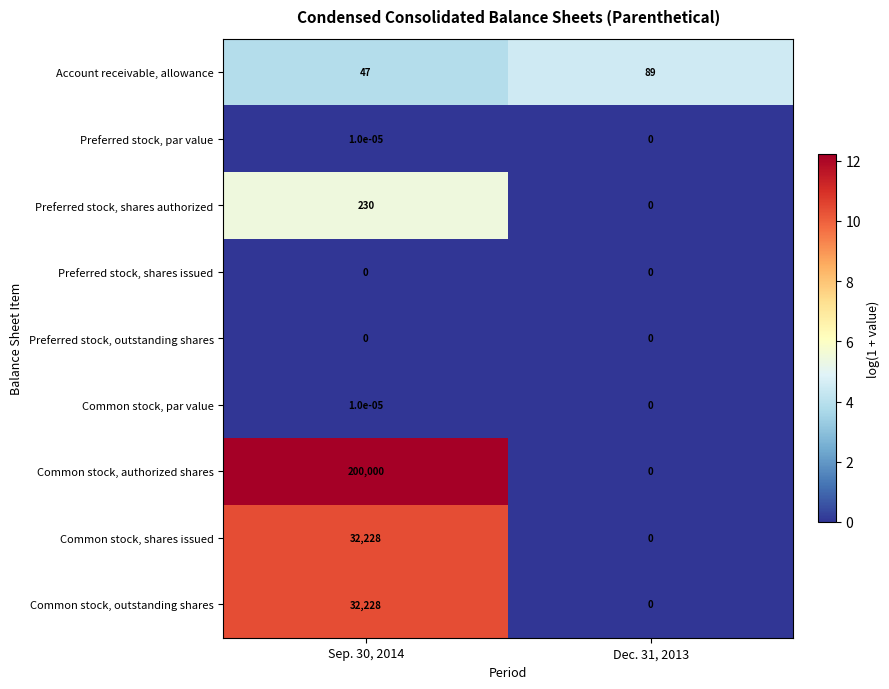

What is the greatest value displayed?

200000.0